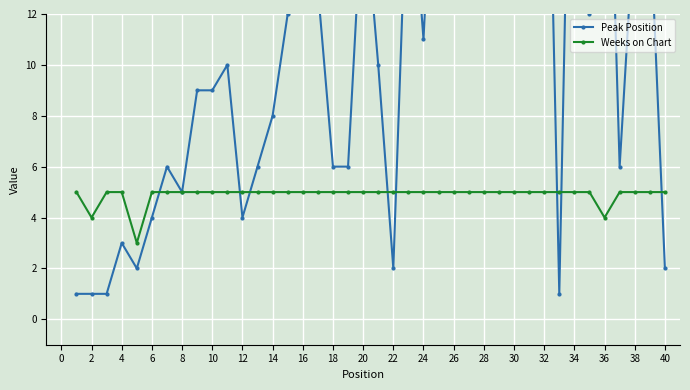

How many interior local valleys does the Weeks on Chart series have?

3